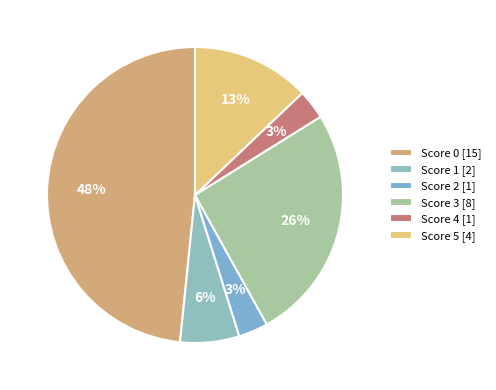

Count the number of slices in the pie.

6